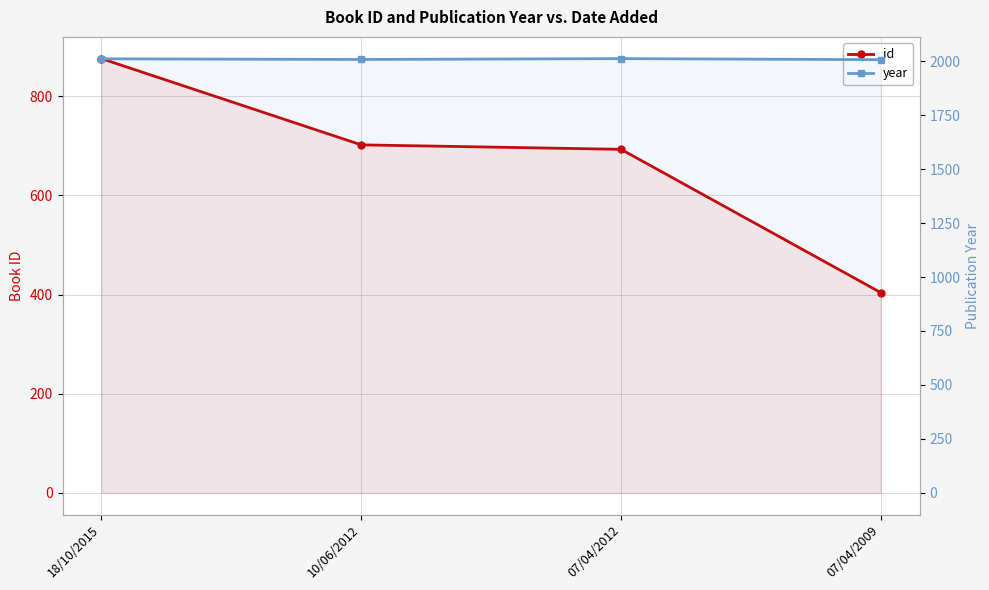

True or false: id and year intersect in this chart.

False